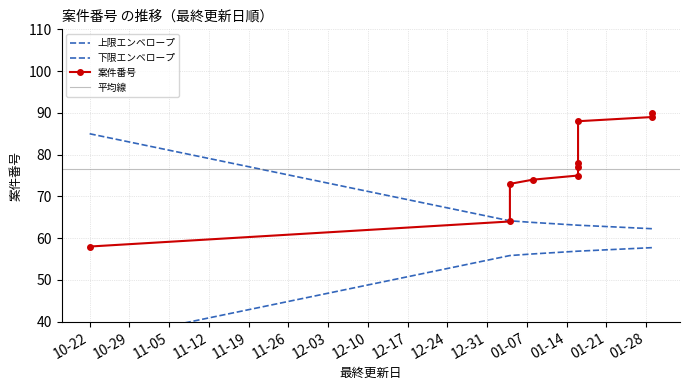

How many categories are shown in the chart?

10